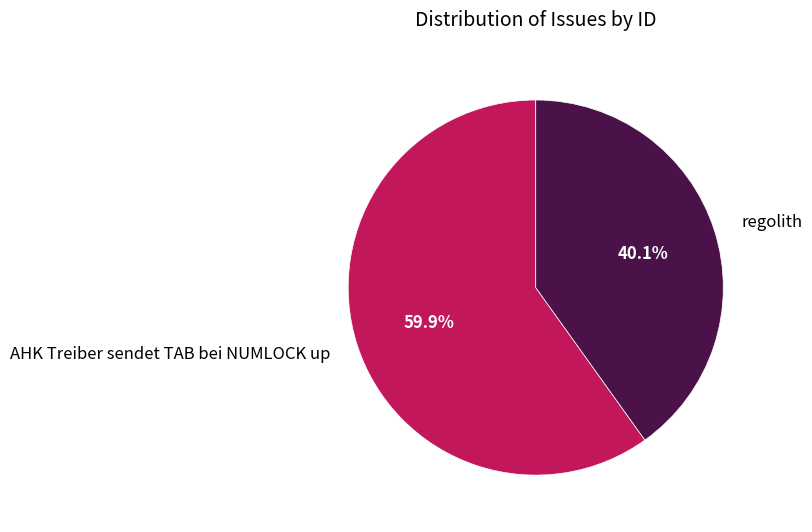

To the nearest percent, what portion does regolith represent?

40%